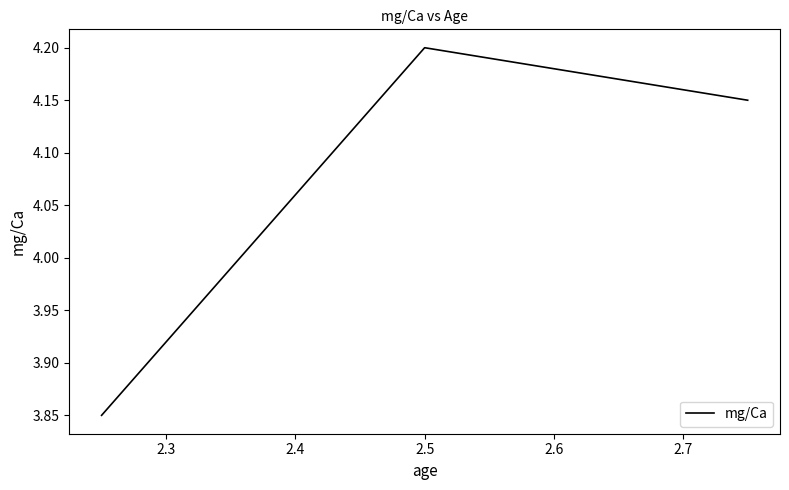

Count the number of categories in the chart.

3